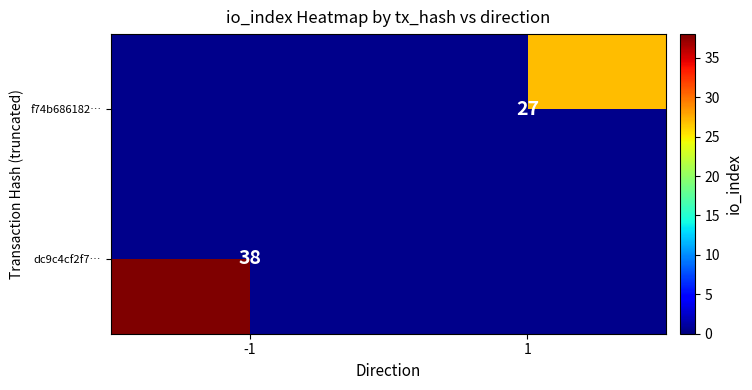

True or false: dc9c4cf2f7… has a value of 38 at -1.

True